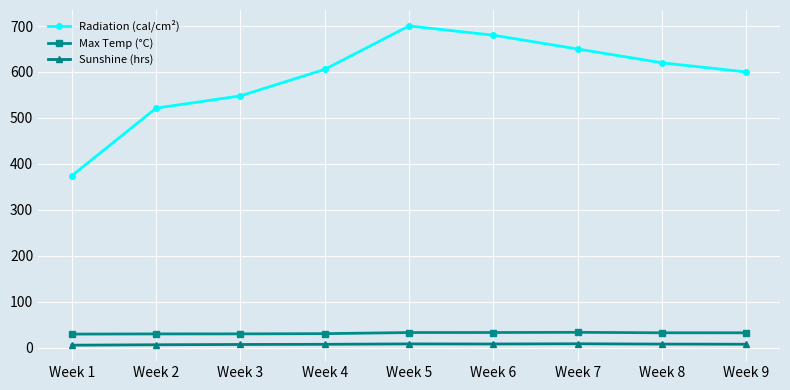

At which category does Radiation (cal/cm²) reach its first local peak?

Week 5